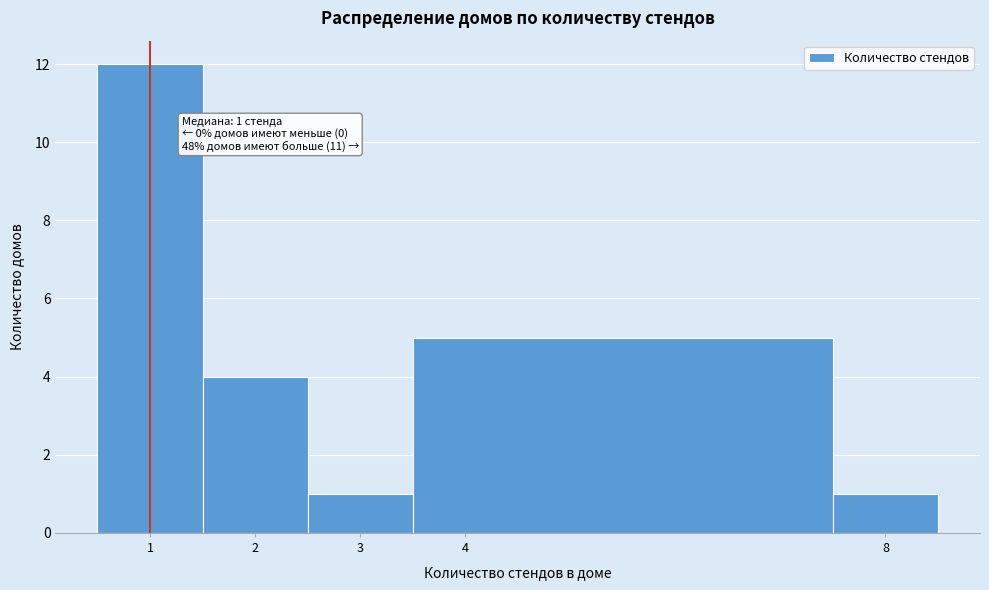

Which range on the x-axis has the tallest bar?

0.5 to 1.5